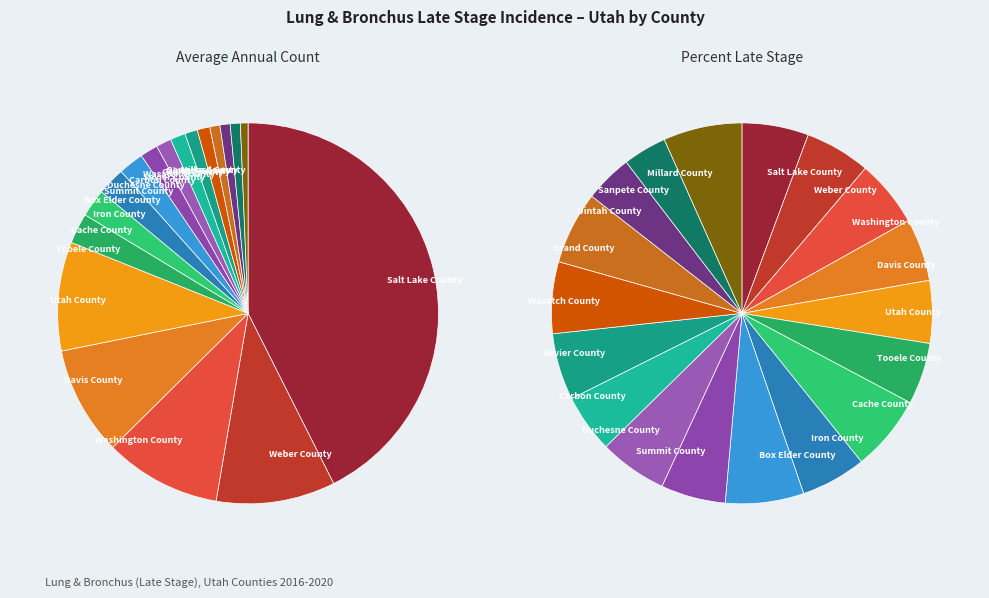

To the nearest percent, what portion does Carbon County represent?

1%